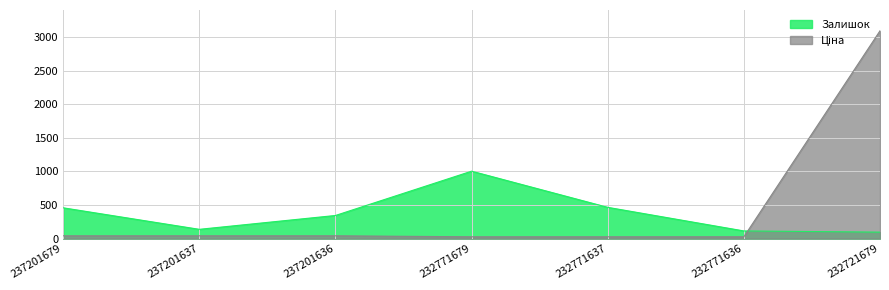

The value of Ціна at 237201637 is 19.2. True or false?

False